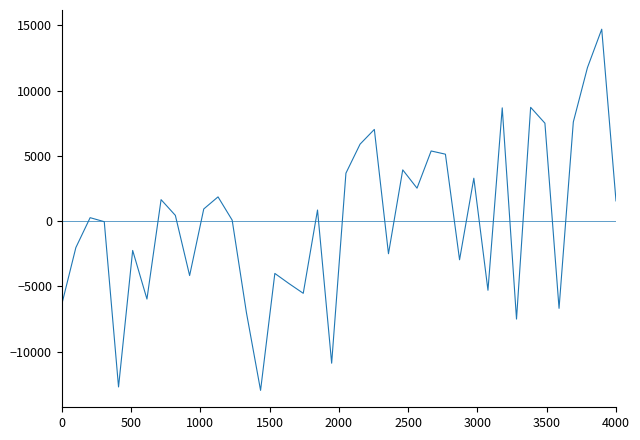

How many series are shown in this chart?

1